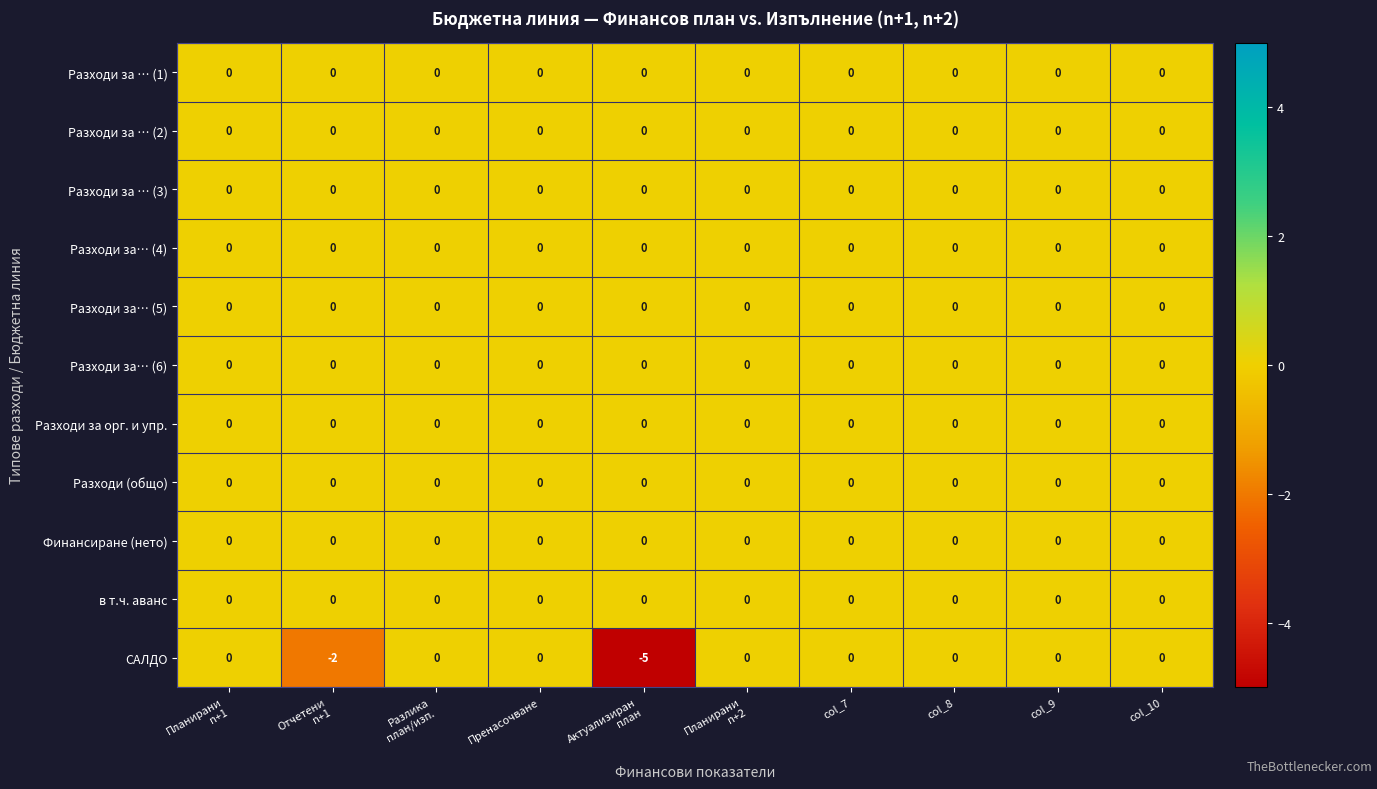

Which series has the widest spread of values?

САЛДО